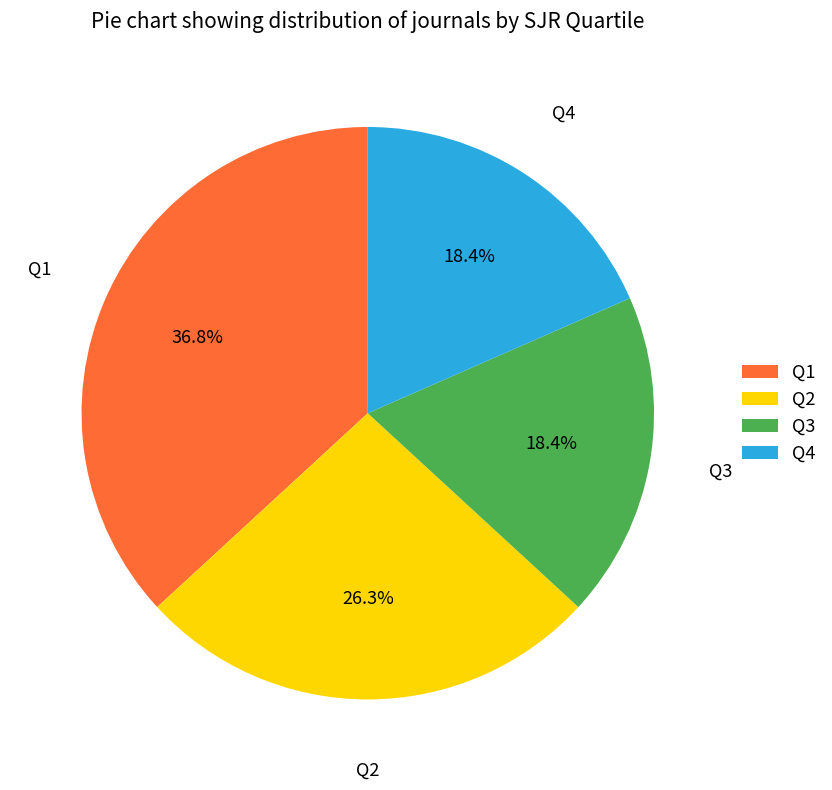

To the nearest percent, what percentage of the pie is Q4?

18%